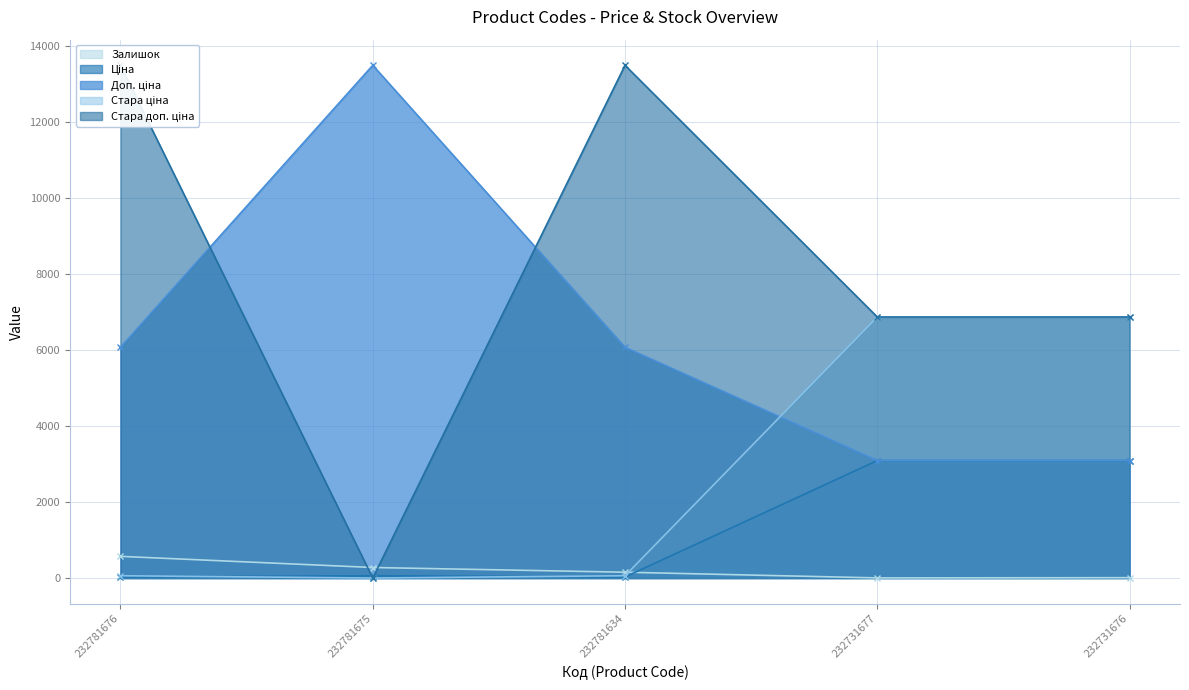

At which label does Доп. ціна reach its peak?

232781675